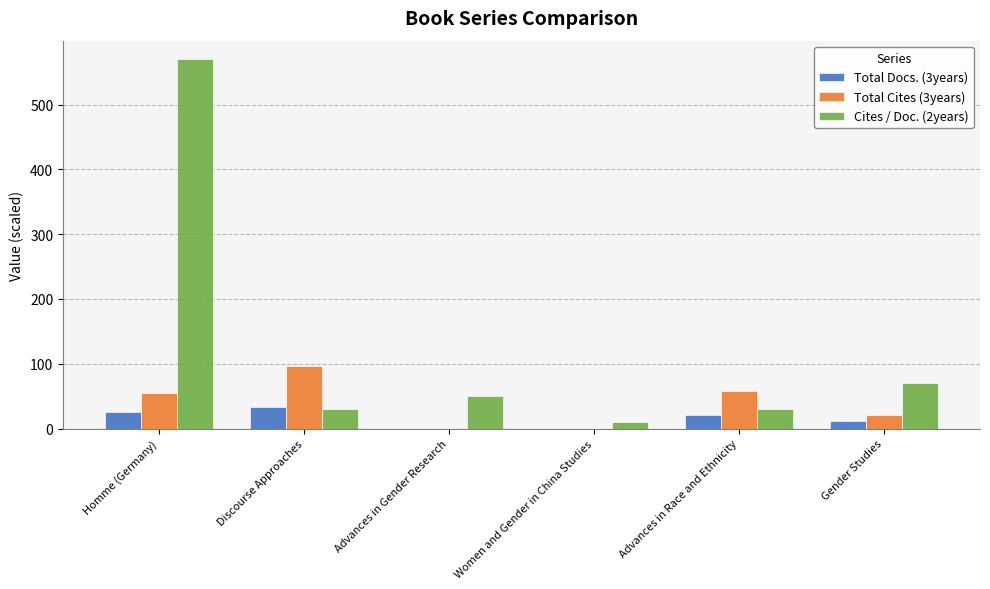

At which category is the sum across all series the highest?

Homme (Germany)